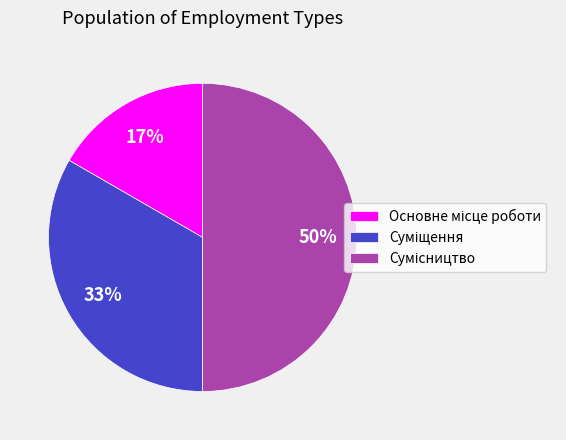

To the nearest percent, what is the average slice percentage?

33%